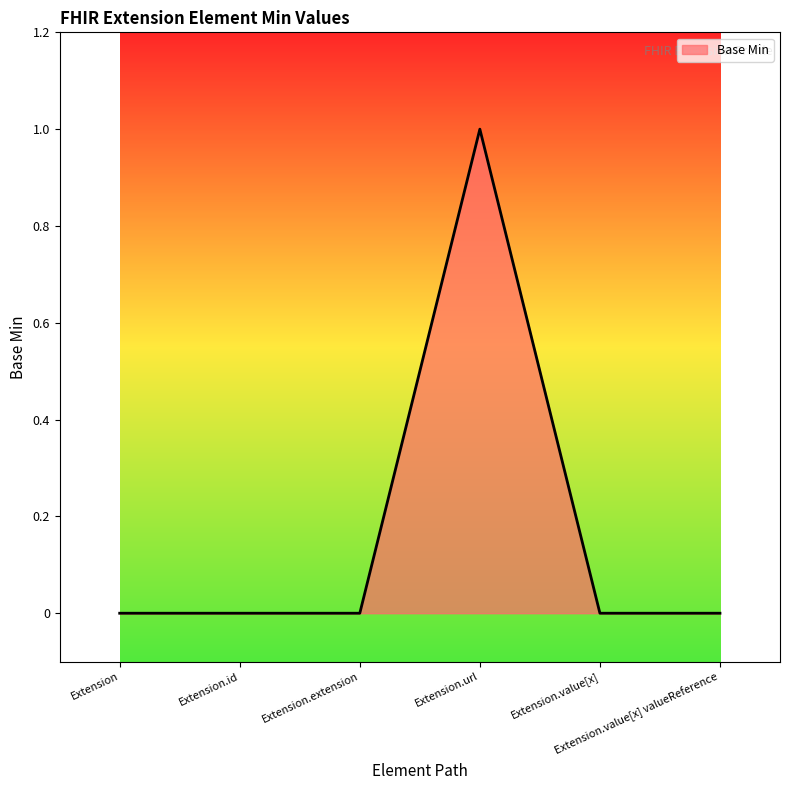

Is it true that the value at Extension.value[x] valueReference is 0?

True